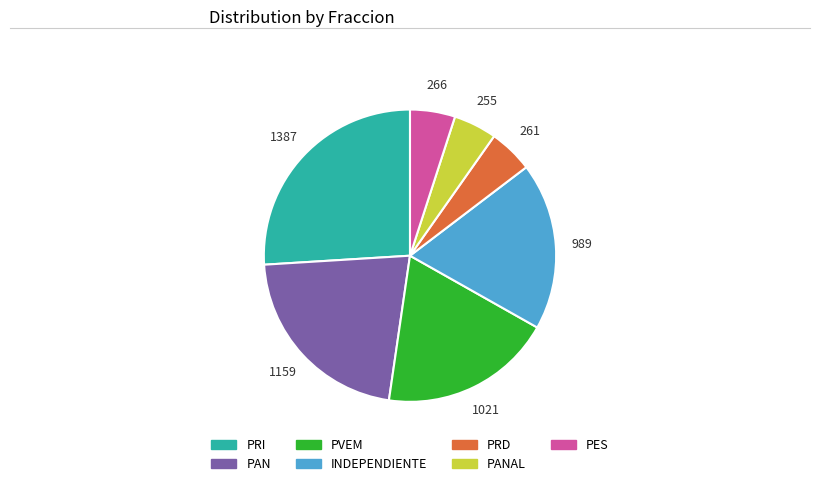

Is there any slice that represents more than half of the pie?

No